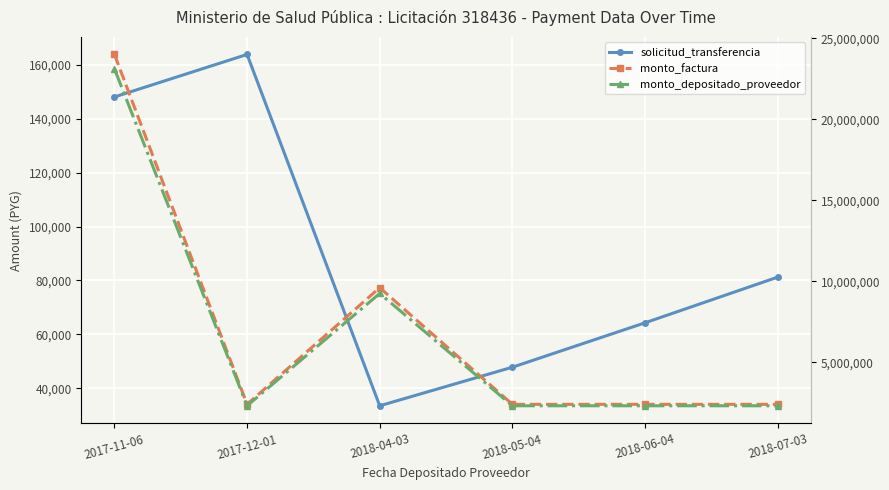

How many values in the monto_depositado_proveedor series exceed 2311040?

2